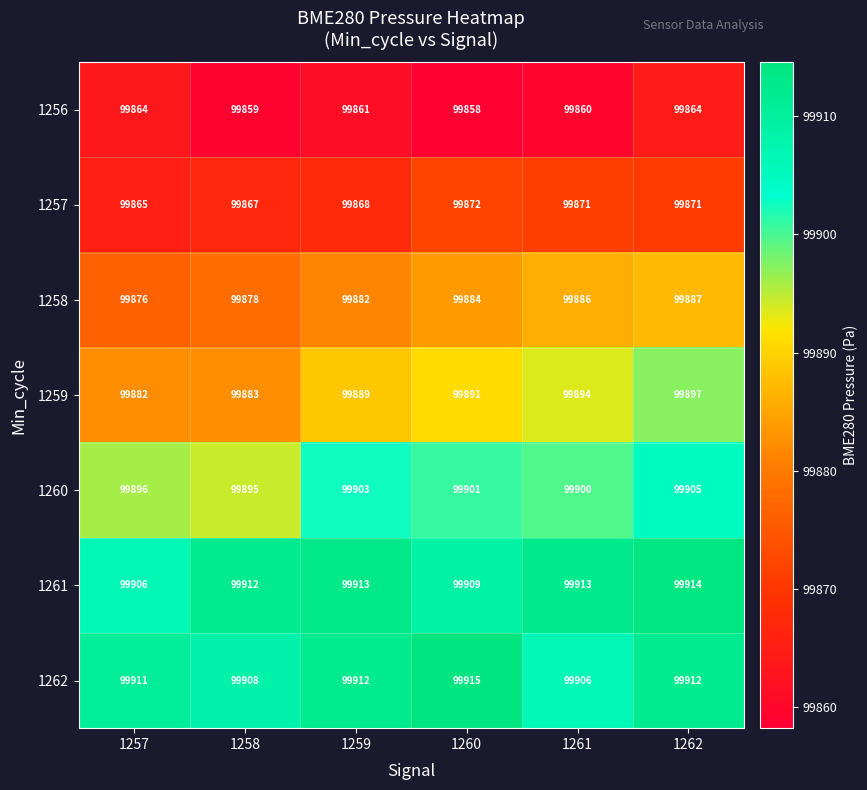

How many values in the 1258 series are below 99884?

3